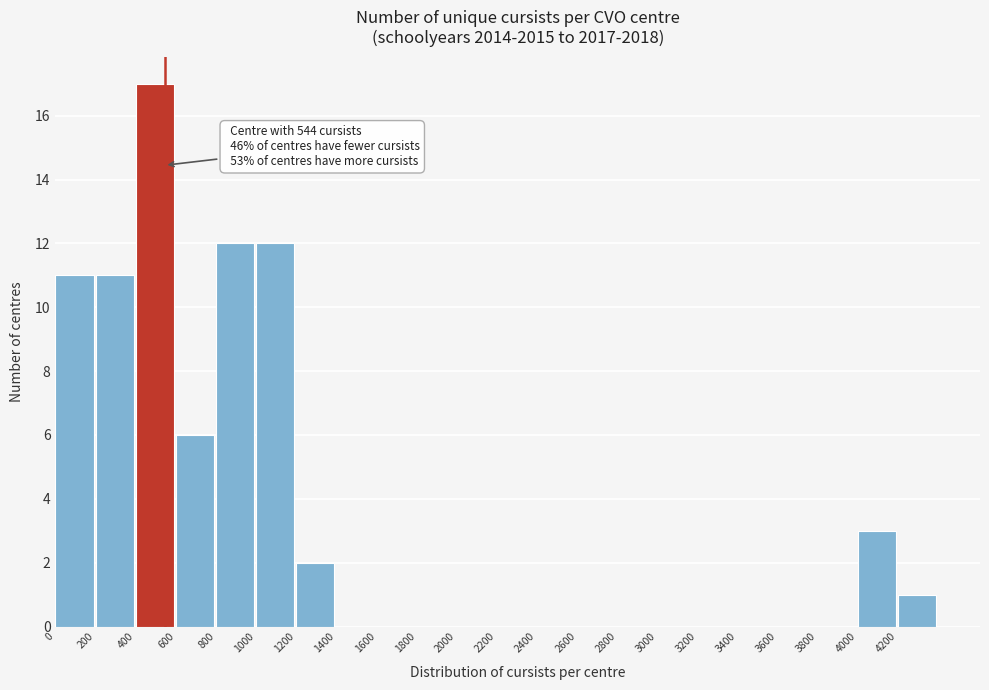

Which range on the x-axis has the tallest bar?

400 to 600